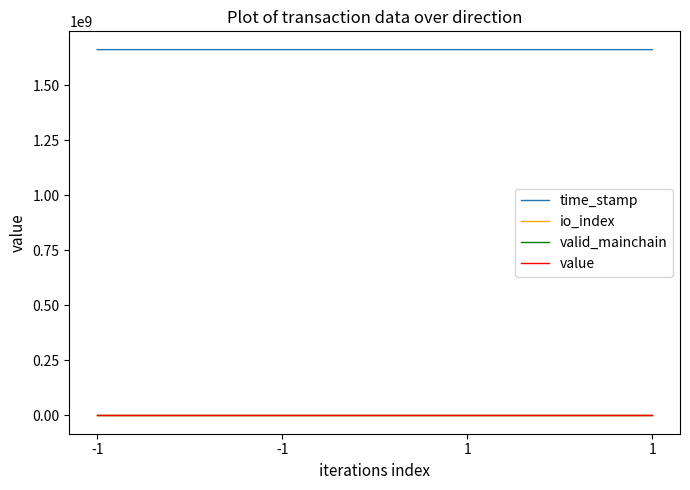

What are all the series names shown in the legend?

time_stamp, io_index, valid_mainchain, value